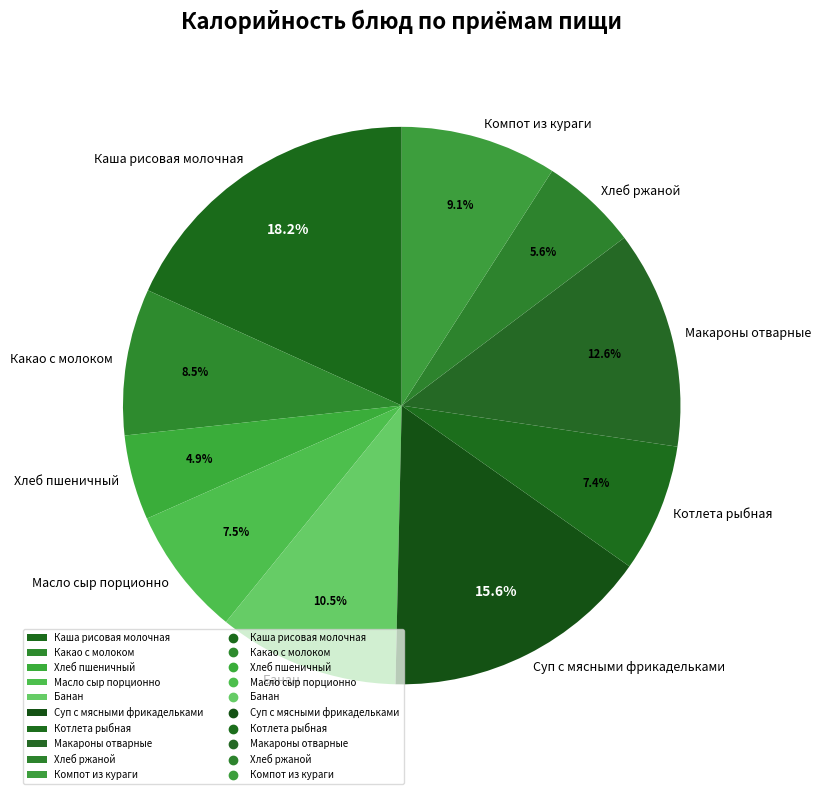

True or false: Хлеб пшеничный accounts for 5% of the total.

True